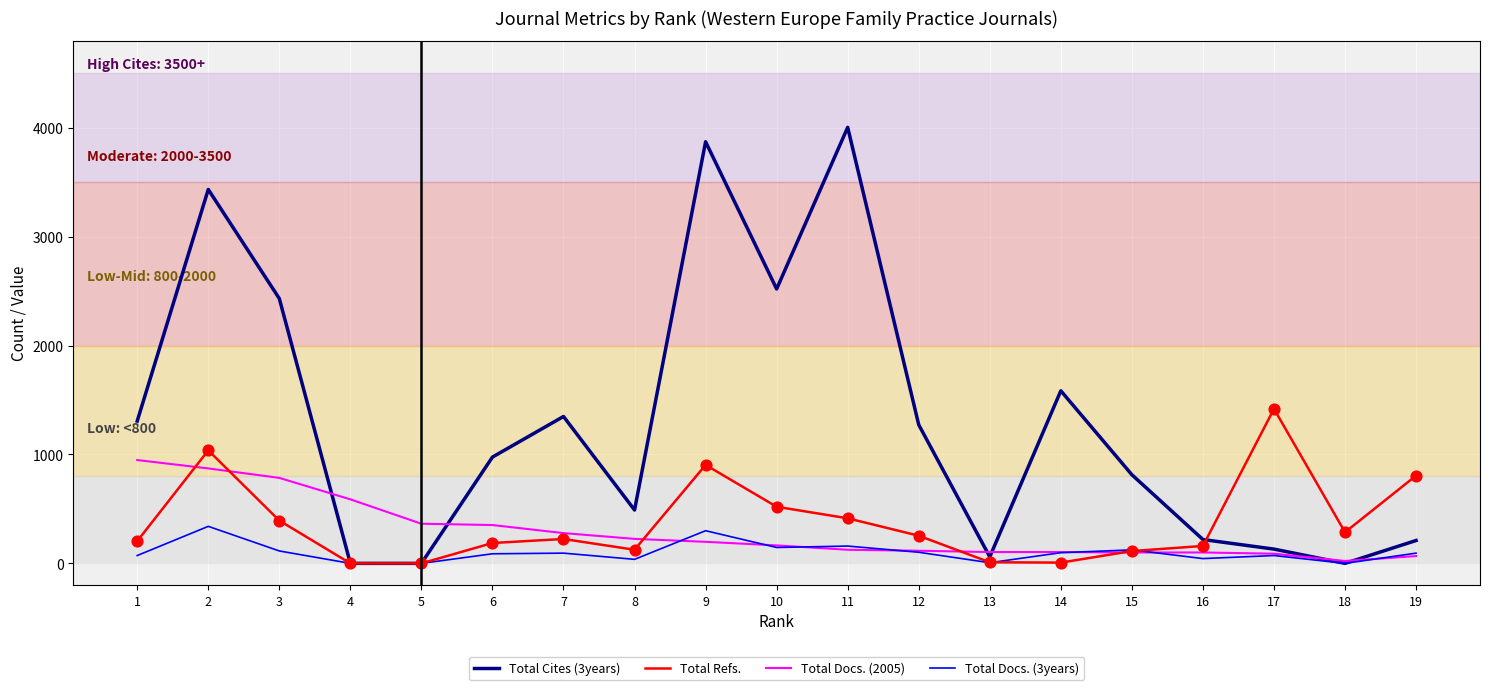

Which series has the largest total across all categories?

Total Cites (3years)